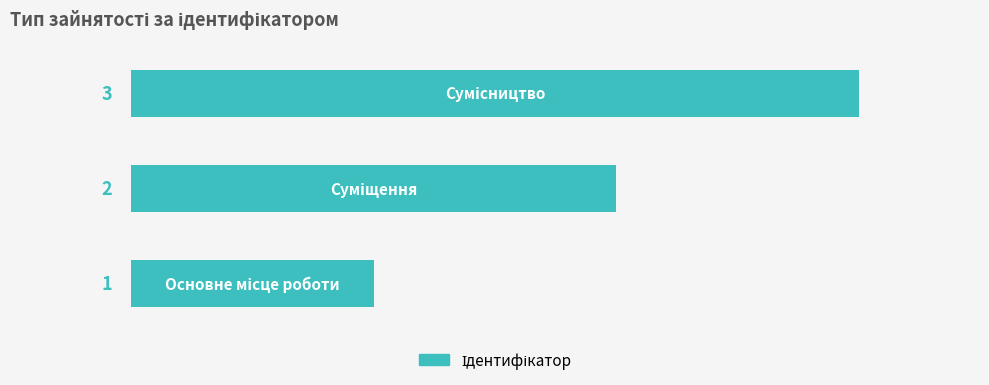

How many values are between 1 and 3?

3